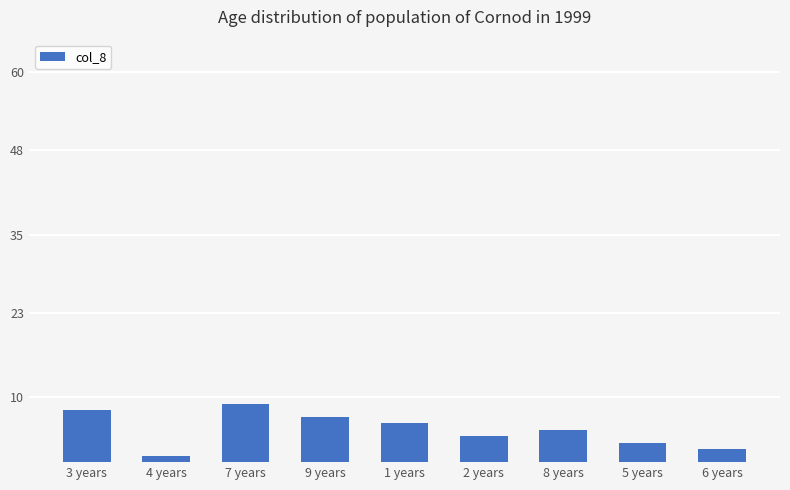

What is the greatest value displayed?

9